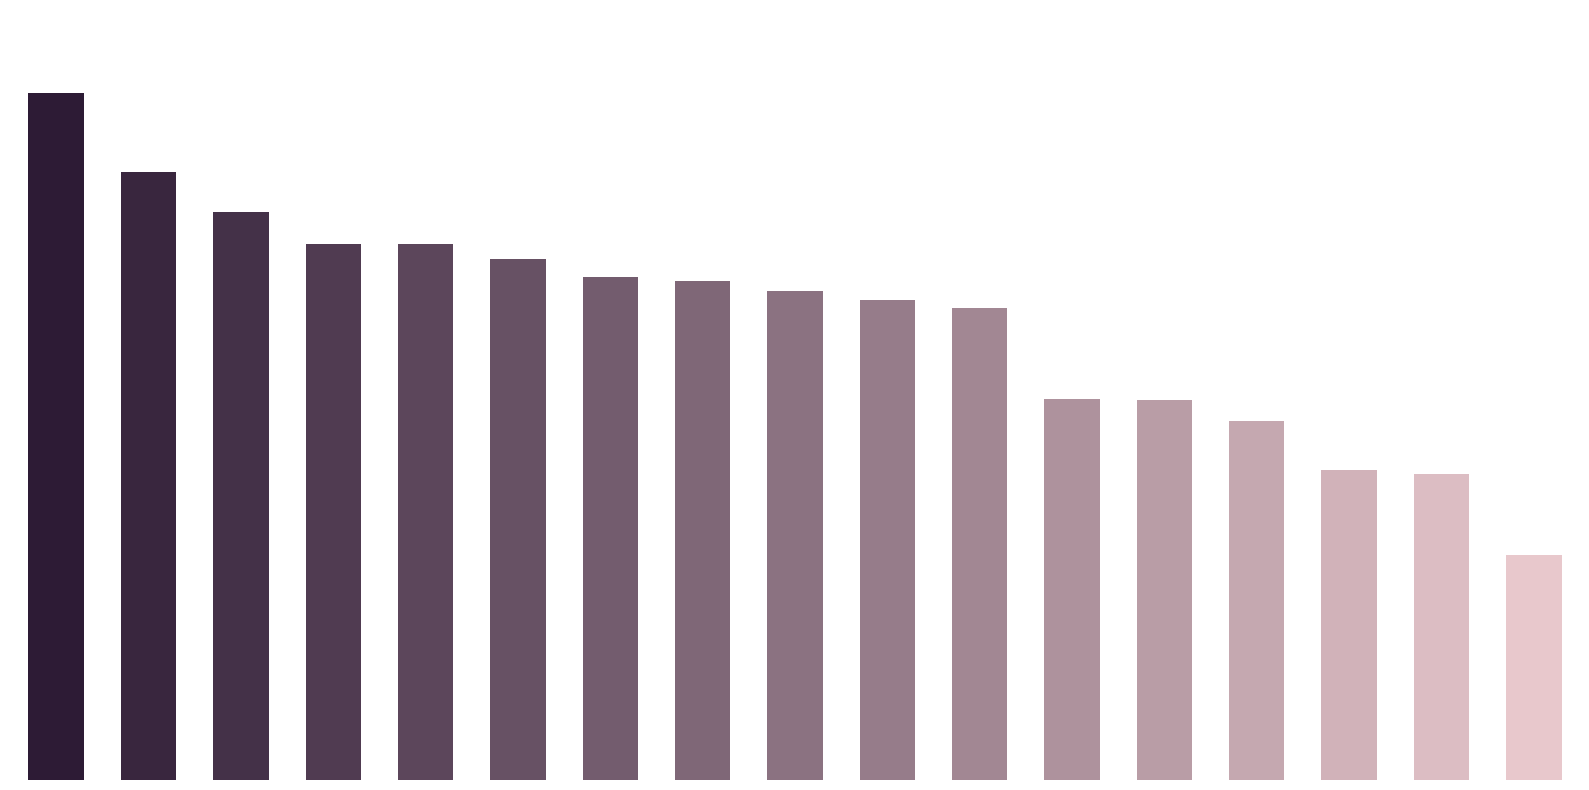

Are the bars horizontal?

No